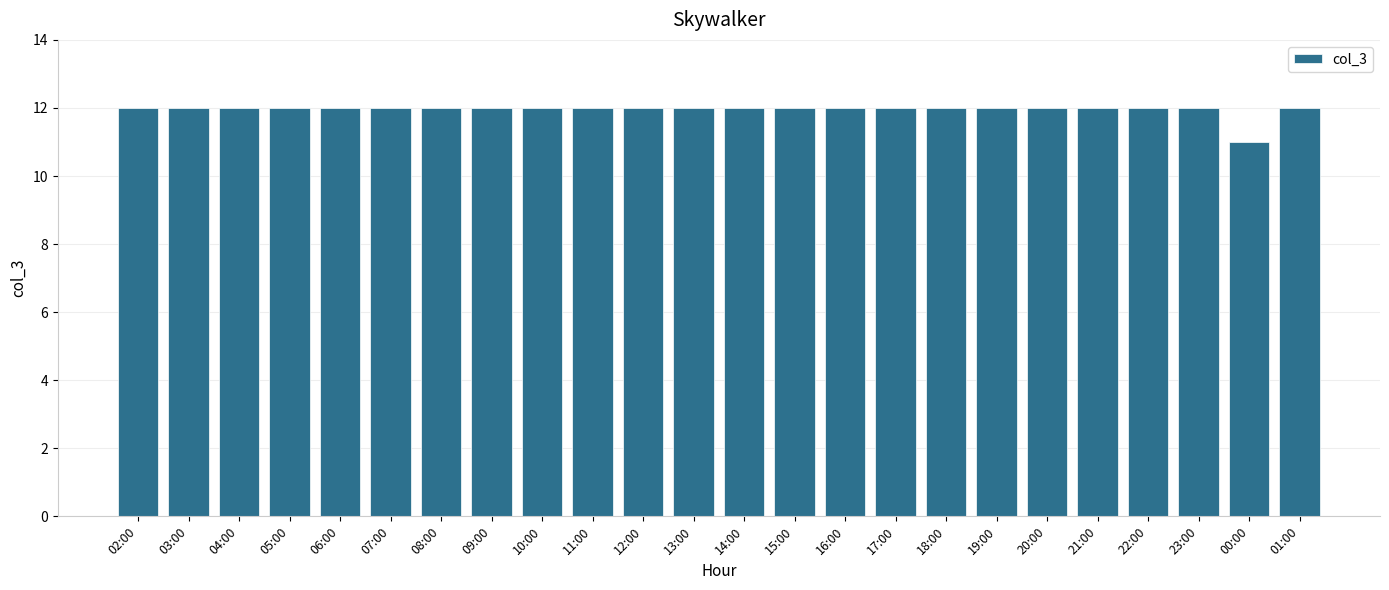

Approximately how many times larger is the value at 20:00 compared to 02:00?

1.0